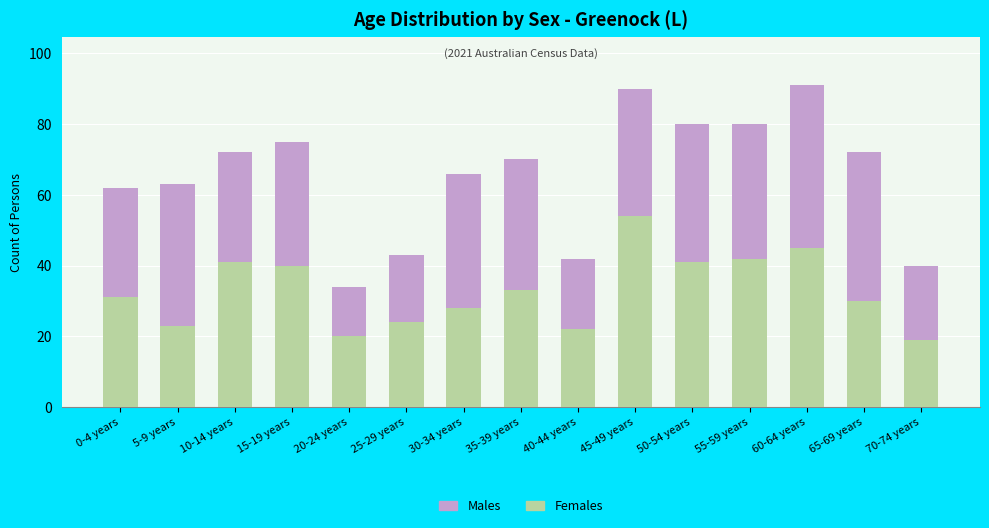

What is the total value across all series at 5-9 years?

63